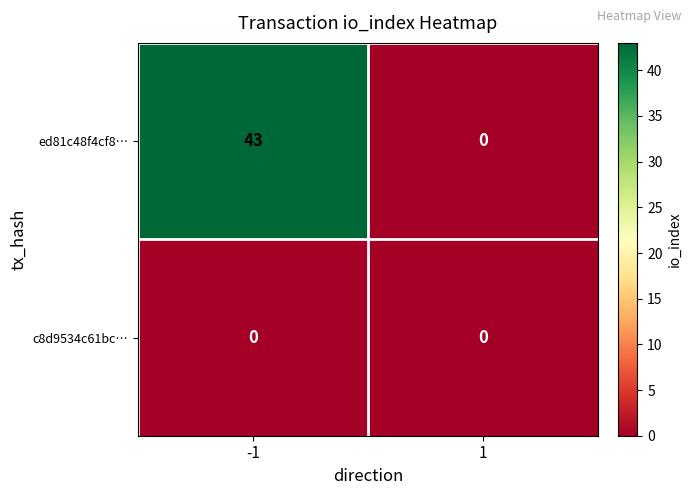

Reading left to right, what are all the values shown in this chart?

ed81c48f4cf8…: 43	0
c8d9534c61bc…: 0	0